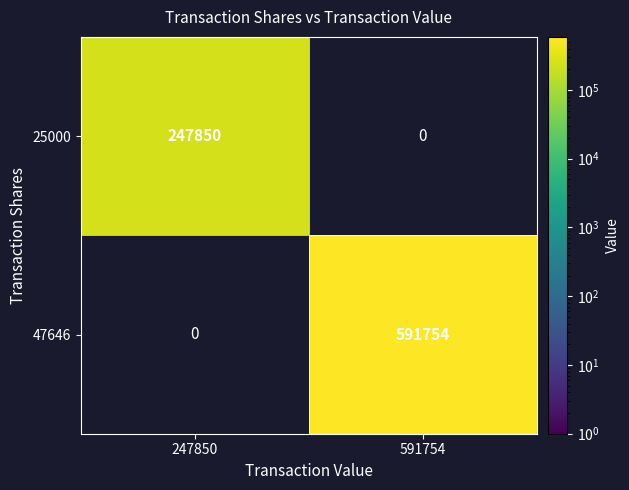

Is it true that 25000 equals 61908.9 at 247850?

False